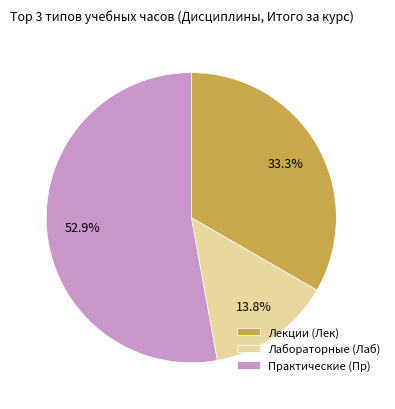

How many segments does this pie chart have?

3